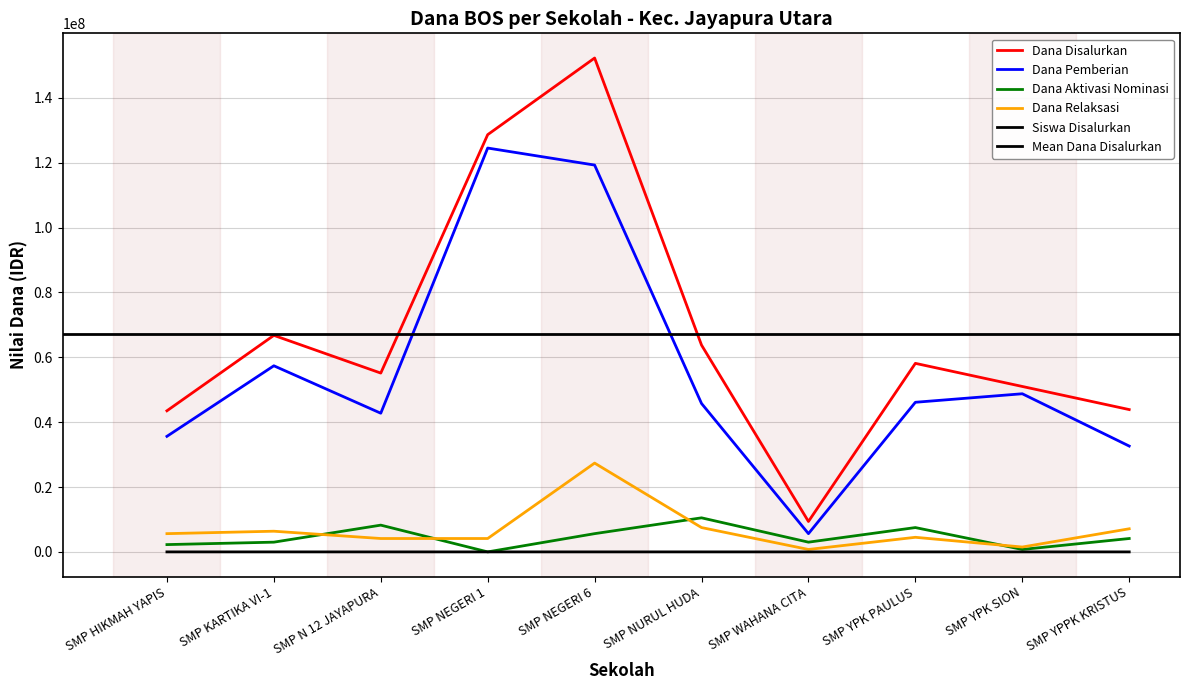

Where is the first local maximum for Dana Relaksasi?

SMP KARTIKA VI-1